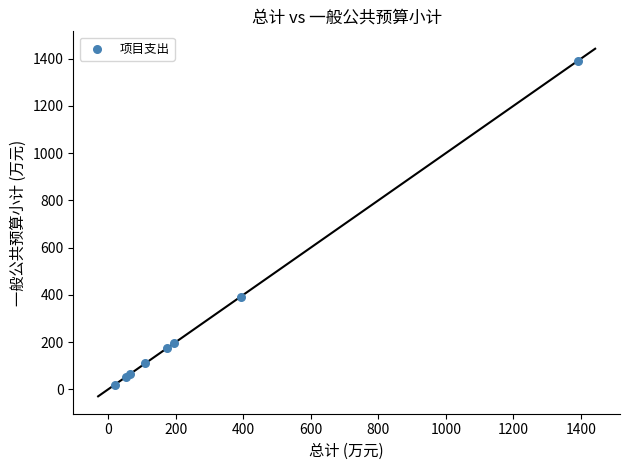

What Y value in the scatter plot is closest to 706?

392.4